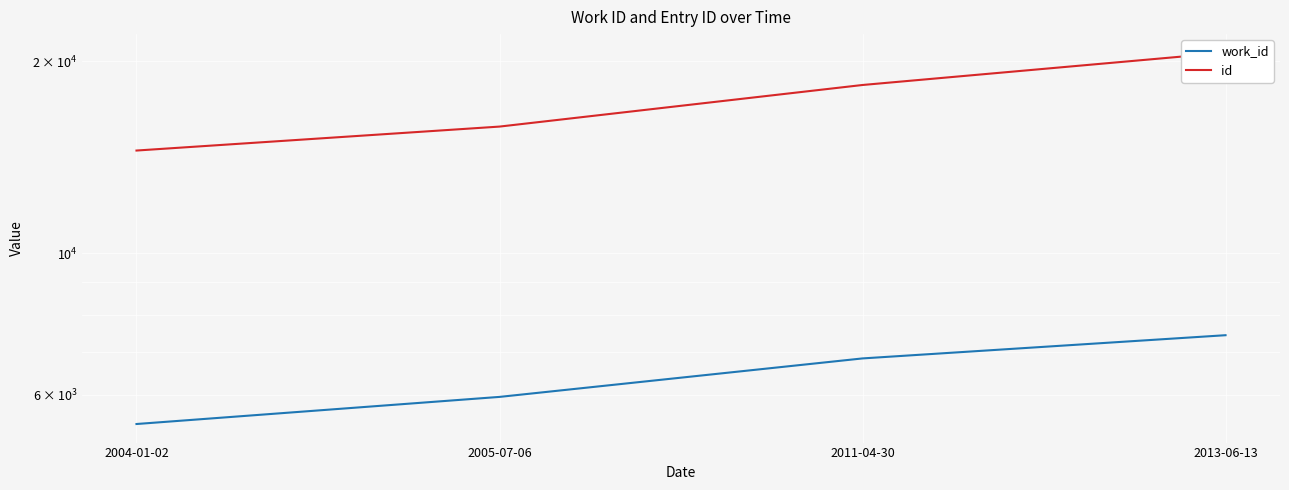

List the series in order of their peak value, highest first.

id, work_id